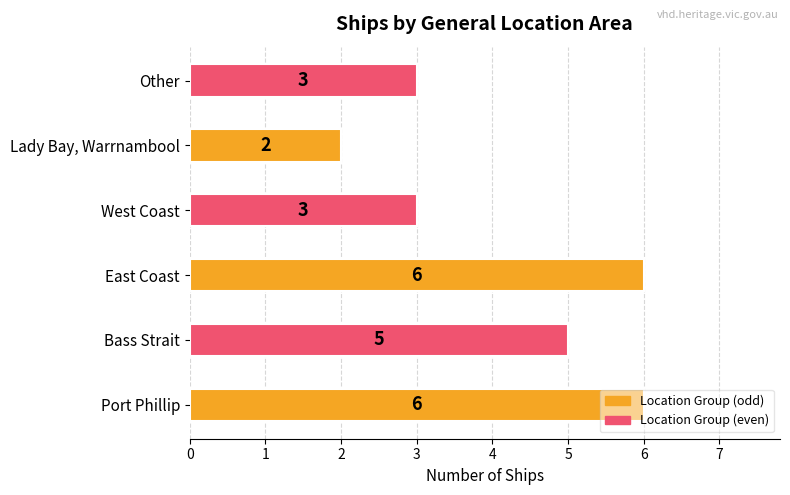

What is the sum of the values at East Coast and West Coast?

9